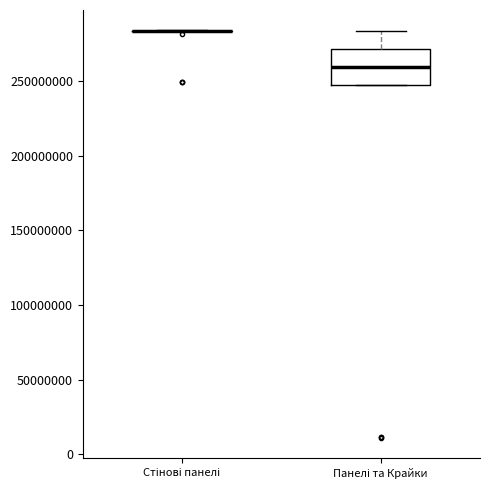

Reading left to right, read every box against the y-axis: the position of its median line, the range the box covers, and the ends of its whiskers. The values are not printed on the chart, so give them approximately, as read against the axis.

Стінові панелі: box collapsed to a line at 285000000, whiskers 285000000 to 285000000
Панелі та Крайки: median 260000000, box 245000000 to 270000000, whiskers 245000000 to 285000000